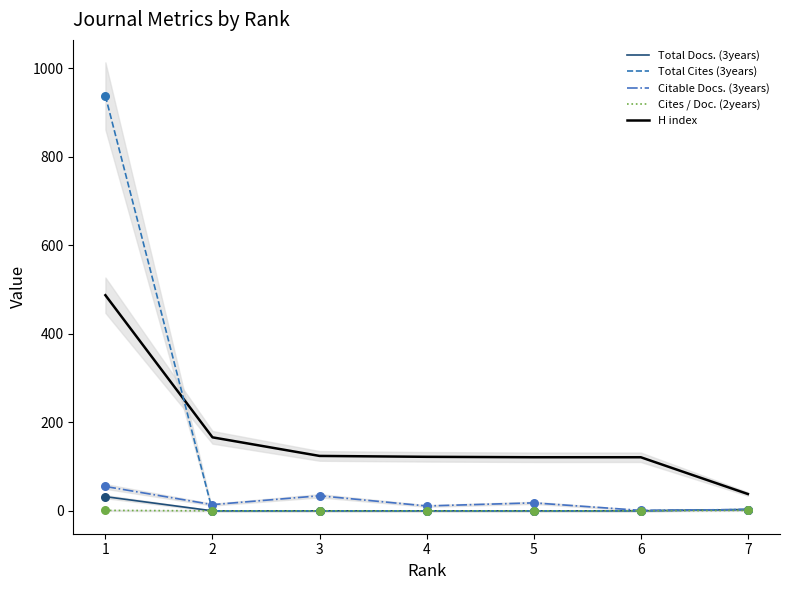

At how many categories does at least one series exceed 586?

1